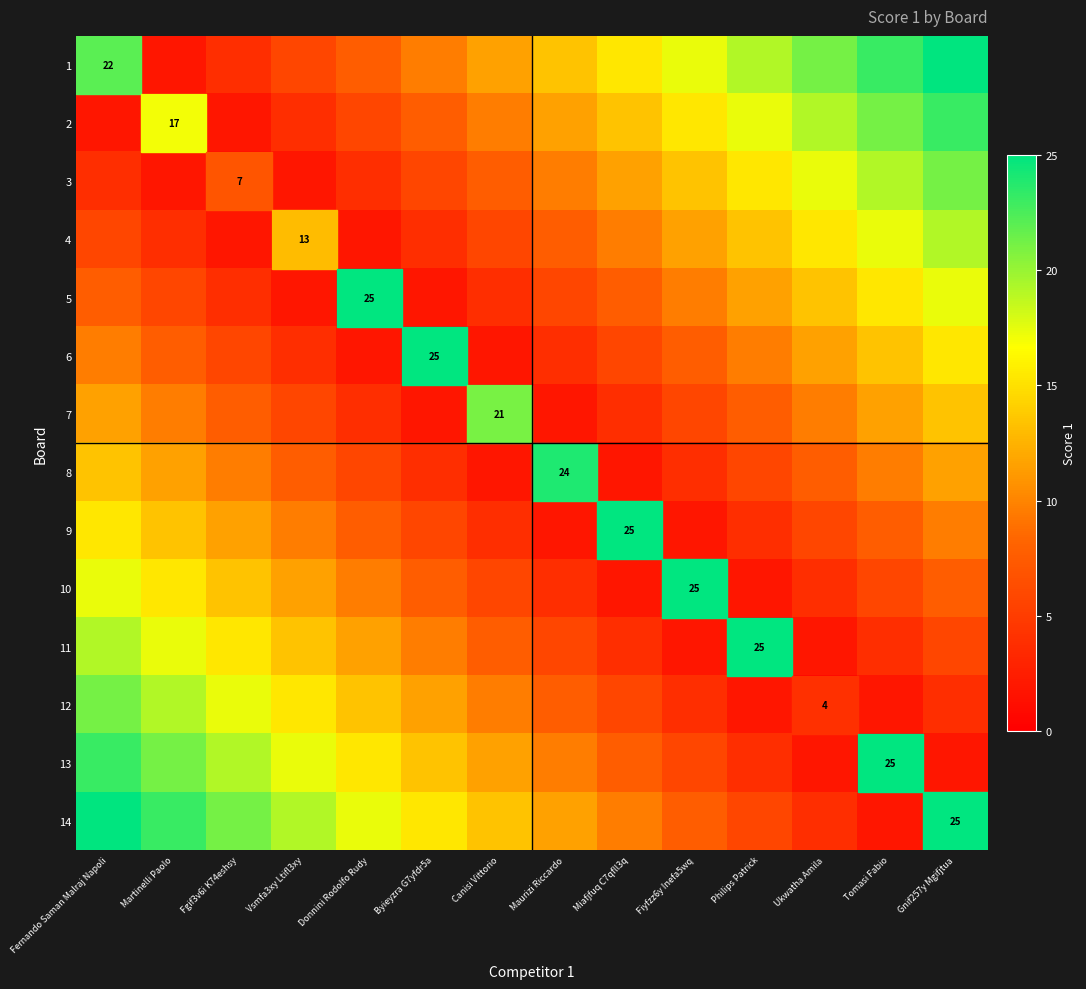

How many data points does each series have?

14